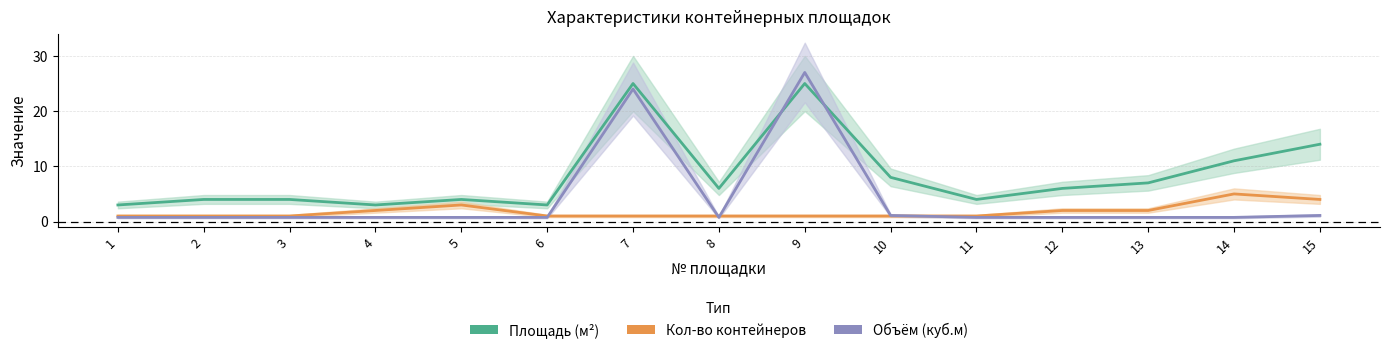

Where is Объём (куб.м) nearest to the value 13?

7